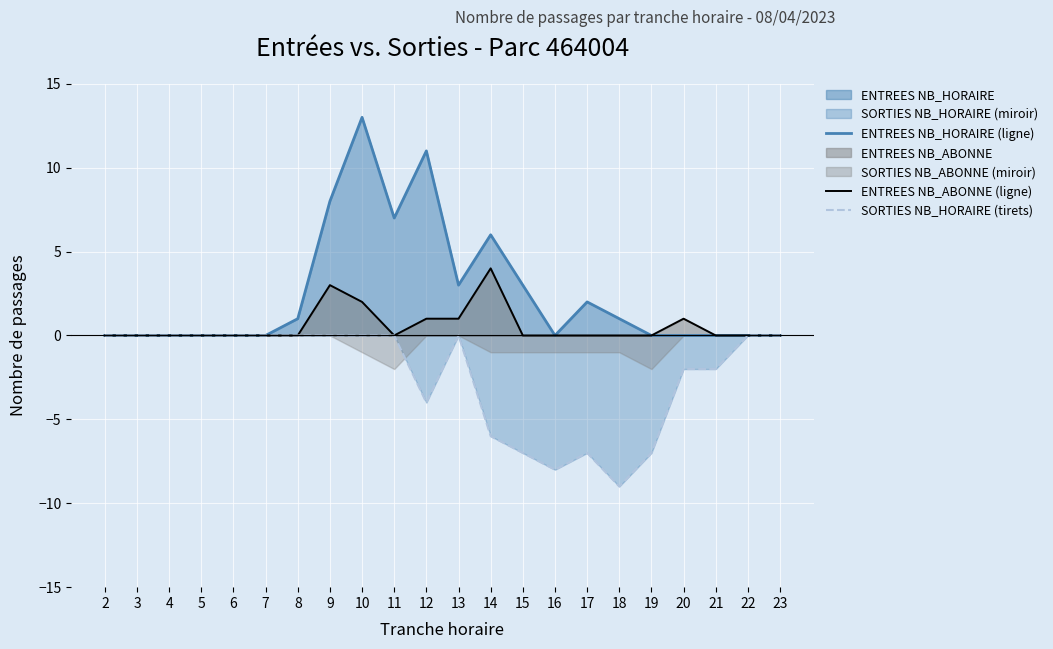

Is the value of ENTREES NB_ABONNE (ligne) at 6 greater than the value of SORTIES NB_HORAIRE (tirets) at 19?

Yes